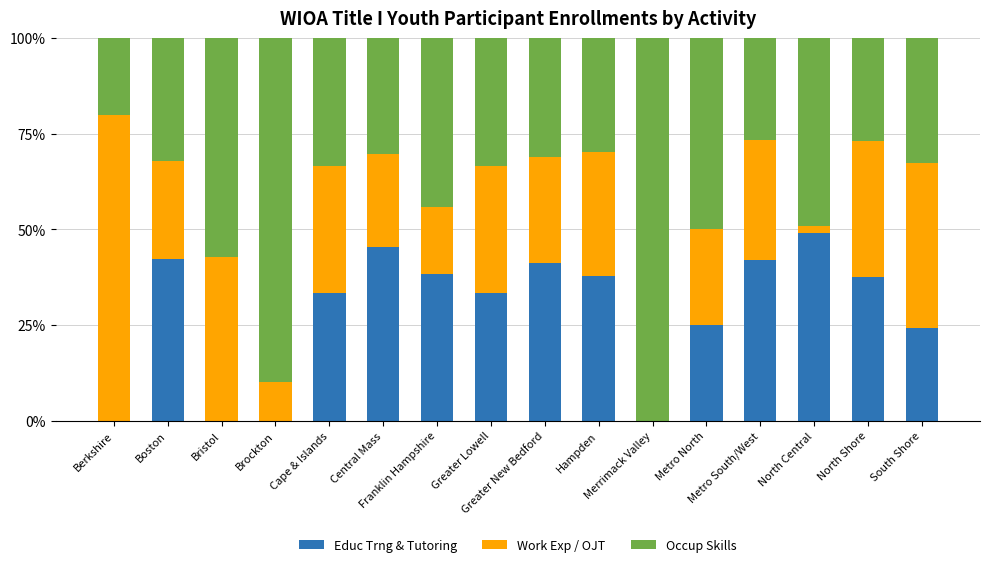

How many data points in Educ Trng & Tutoring are above 37?

8